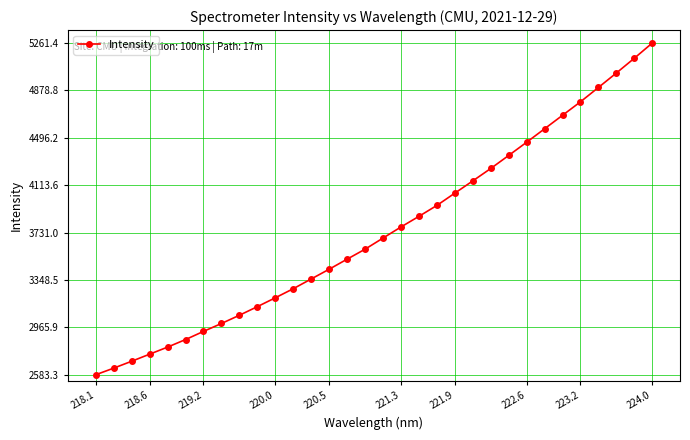

What is the maximum value shown in the chart?

5261.4